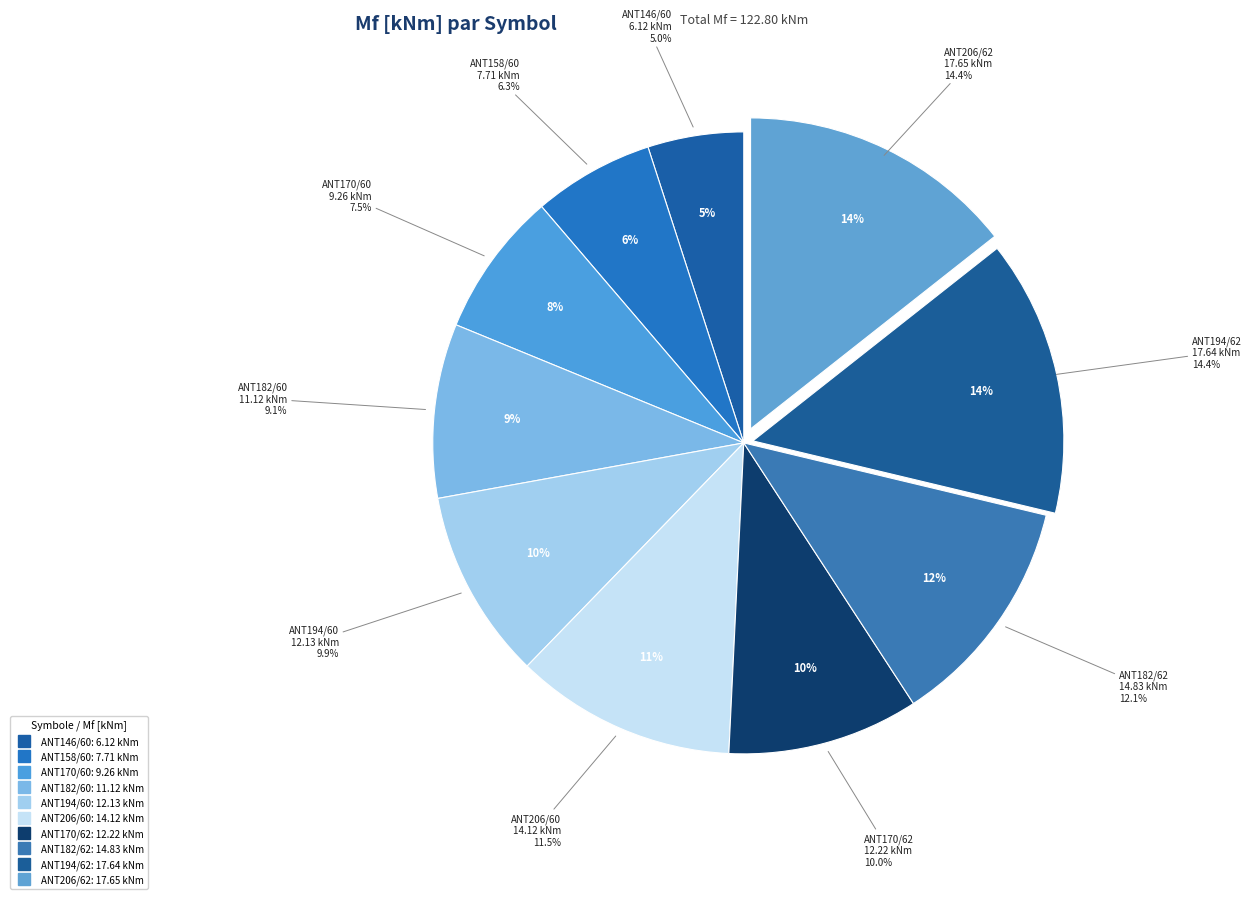

To the nearest percent, what portion does S-90PC/3 ANT170/62 represent?

10%